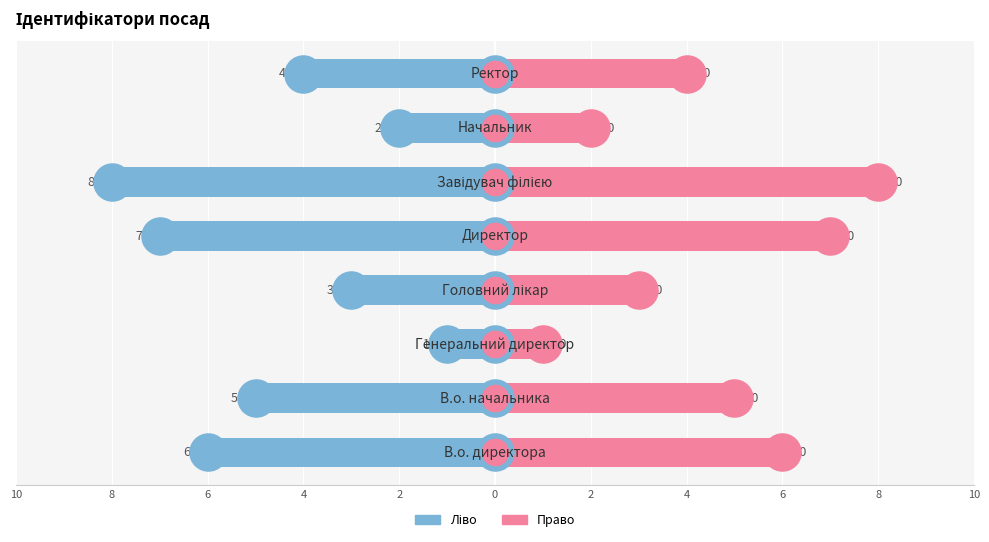

Which series has the largest total across all categories?

Ідентифікатор (право)